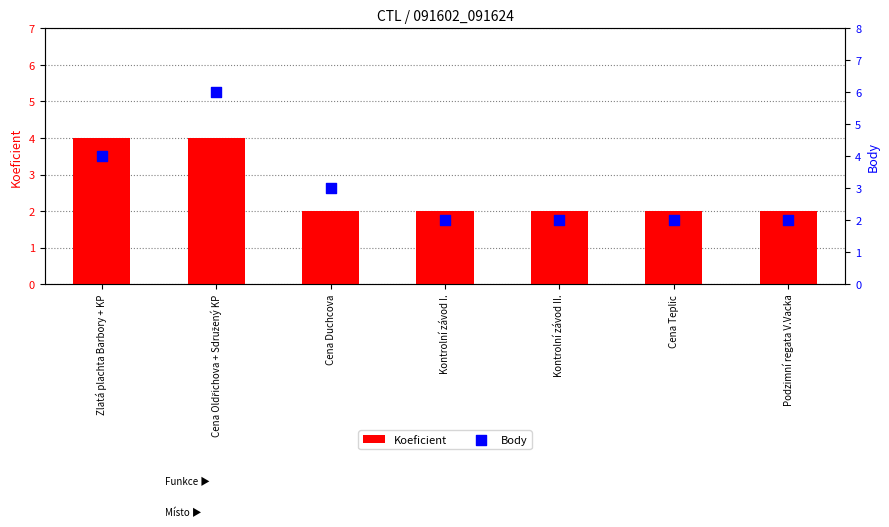

Which series has the largest total across all categories?

Body